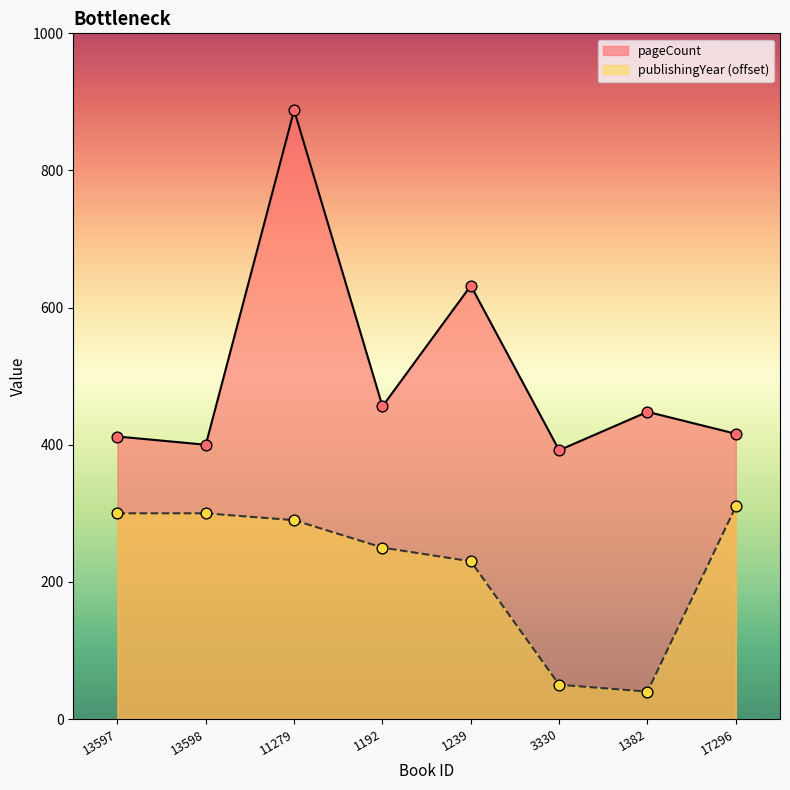

Which series reaches the minimum Y coordinate?

publishingYear